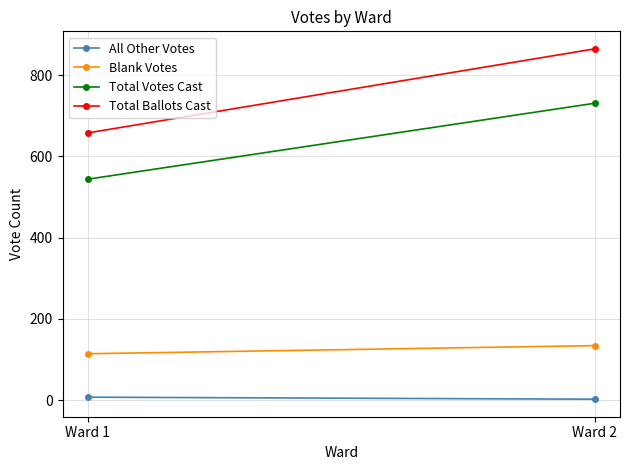

What are all the series names shown in the legend?

All Other Votes, Blank Votes, Total Votes Cast, Total Ballots Cast